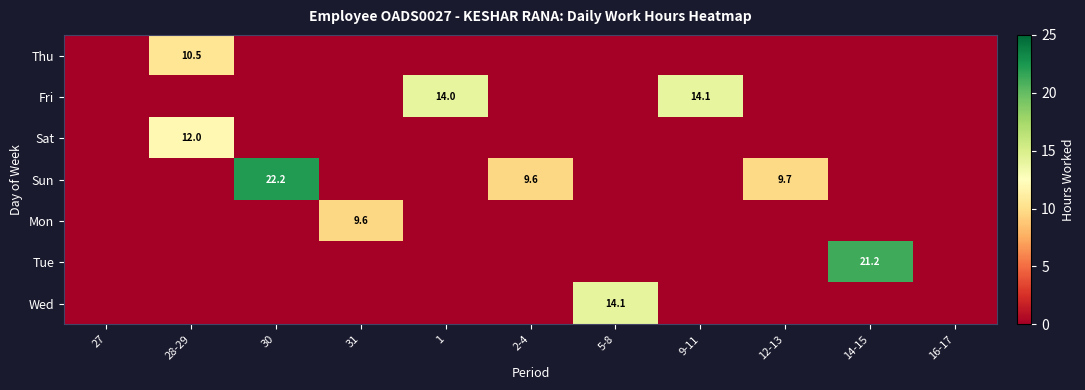

True or false: Sun has a value of 22.2 at 30.

True